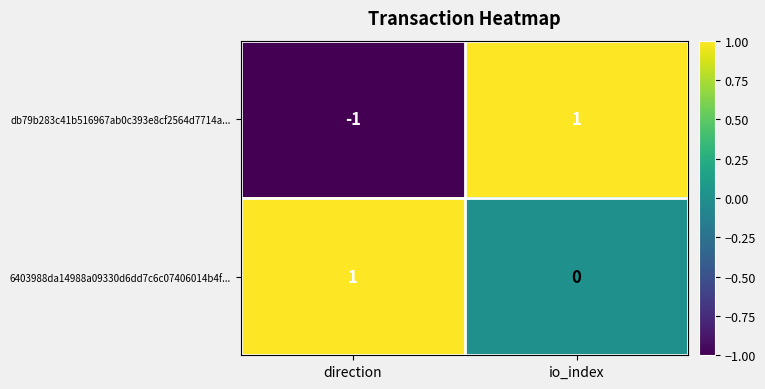

The value of db79b283c41b516967ab0c393e8cf2564d7714a... at io_index is 1. True or false?

True